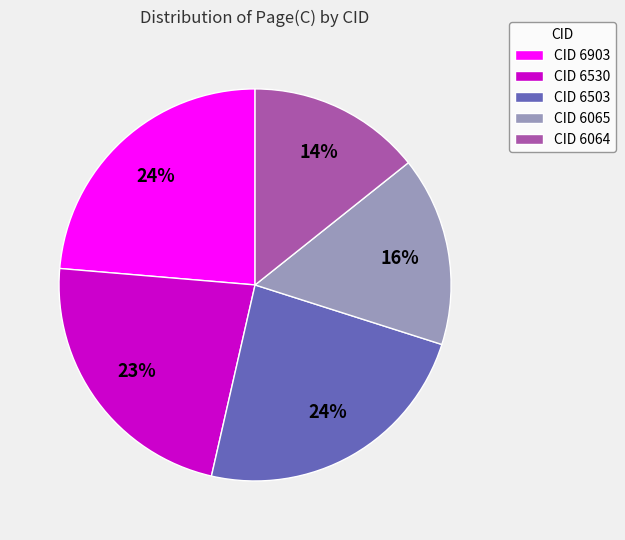

True or false: CID 6503 accounts for 16% of the total.

False